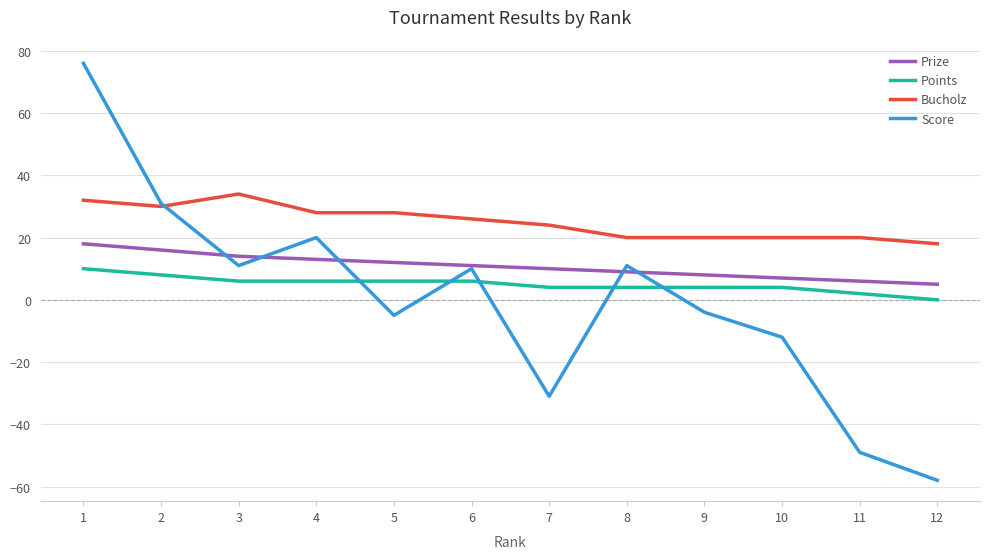

What is the spread (max minus min) of values at 3?

28